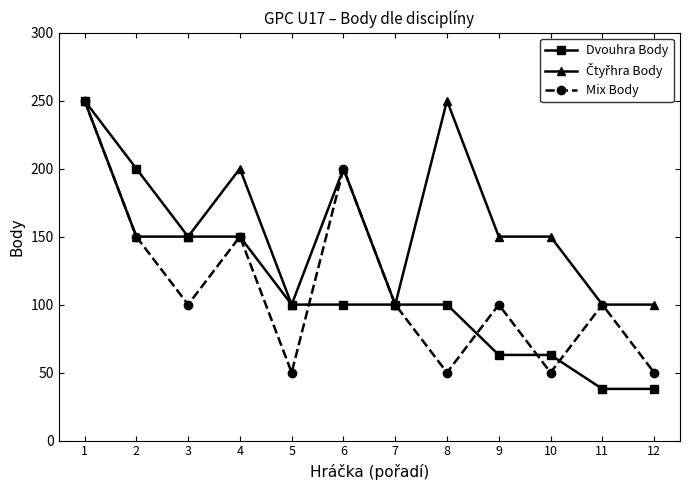

The Dvouhra Body series shows 90 at 9. True or false?

False